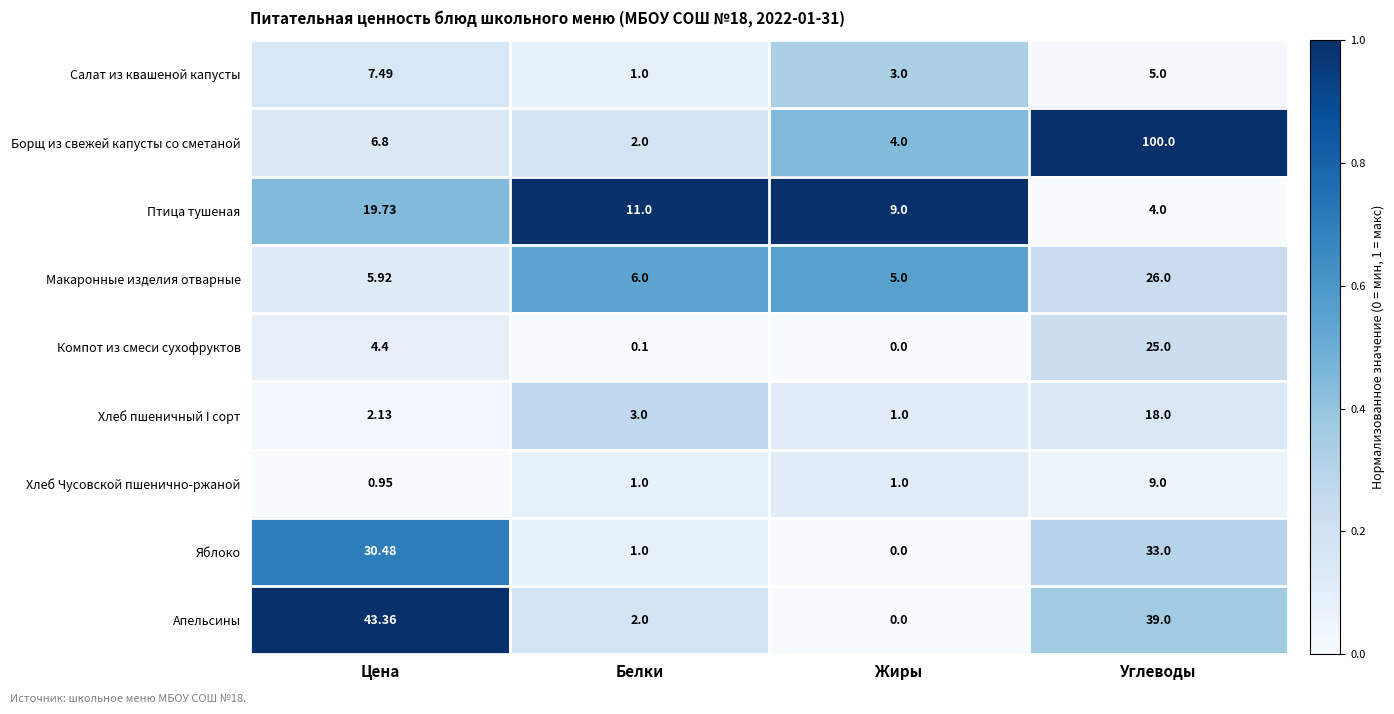

How many series are shown in this chart?

9